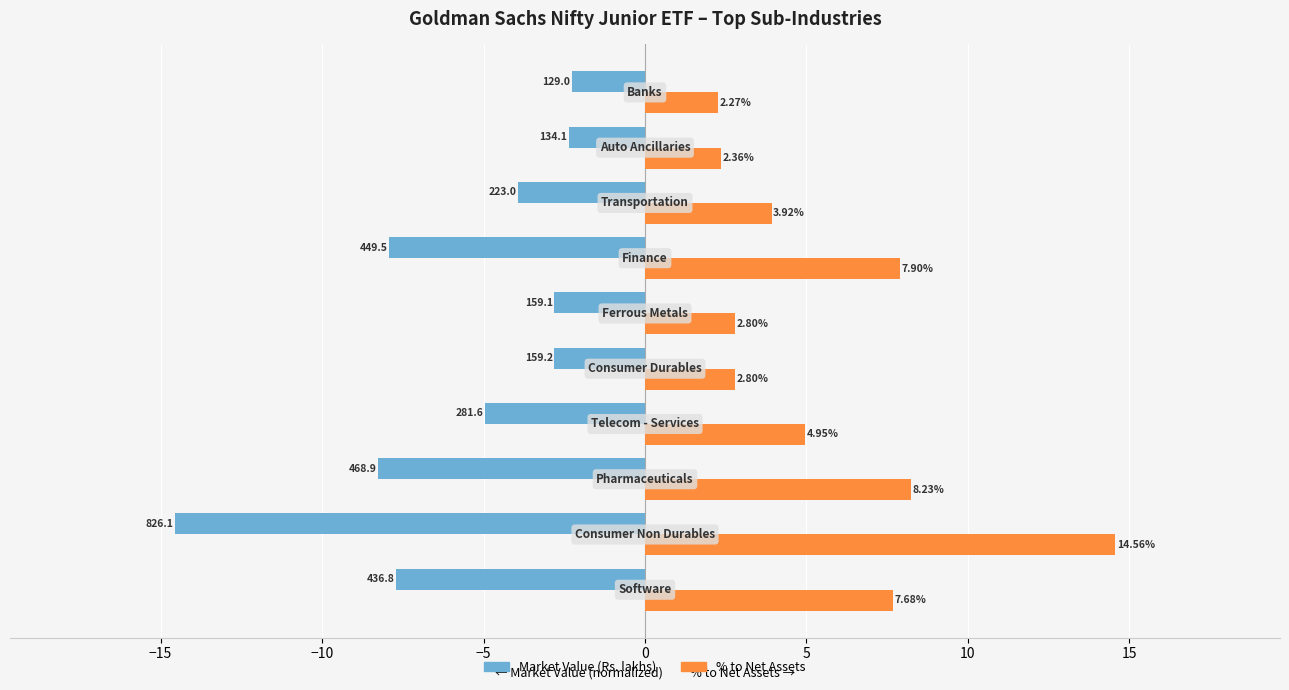

List the series in order of their peak value, highest first.

% to Net Assets, Market Value (Rs. lakhs)